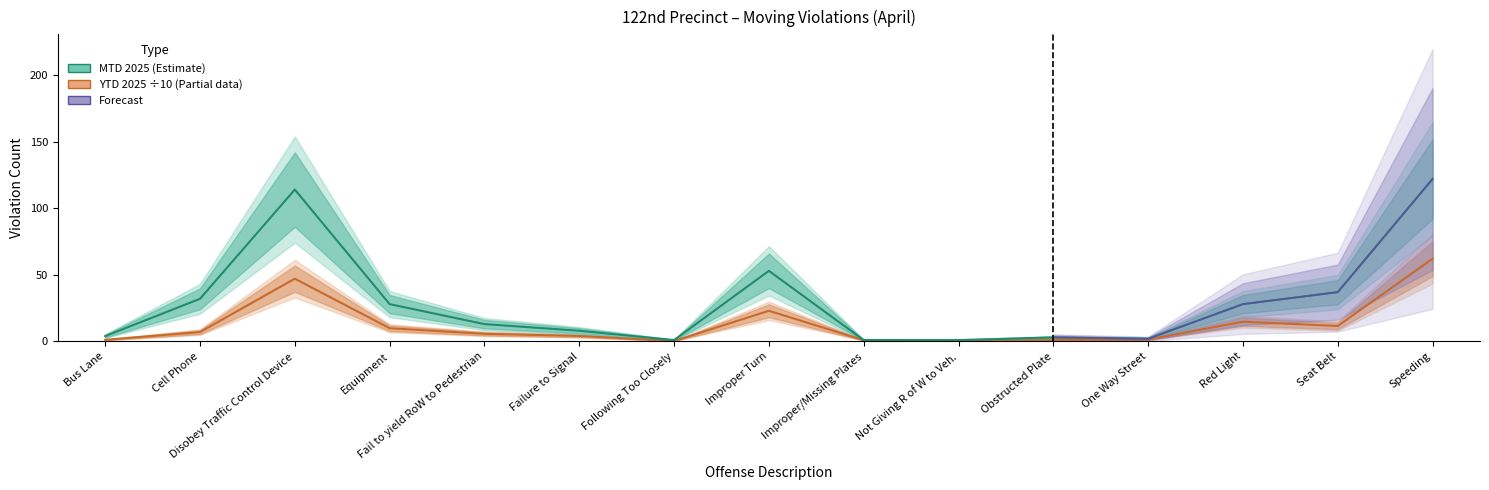

What is the total value across all series at Equipment?

37.9